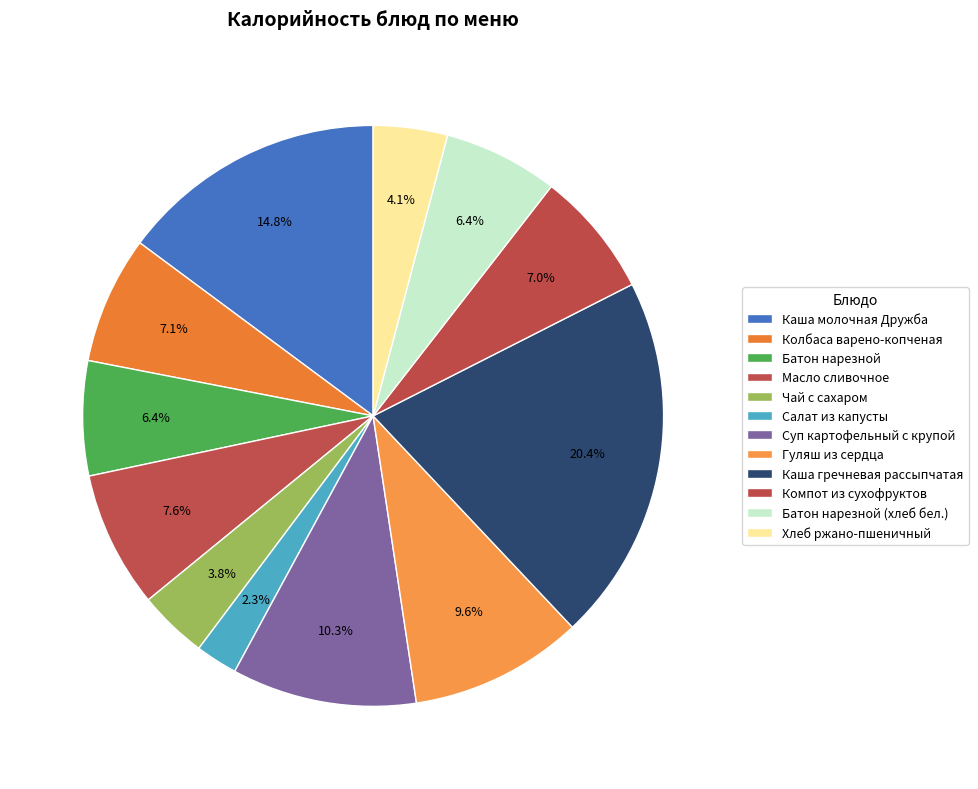

What is the change in value from Масло сливочное to Суп картофельный с крупой?

+40.0